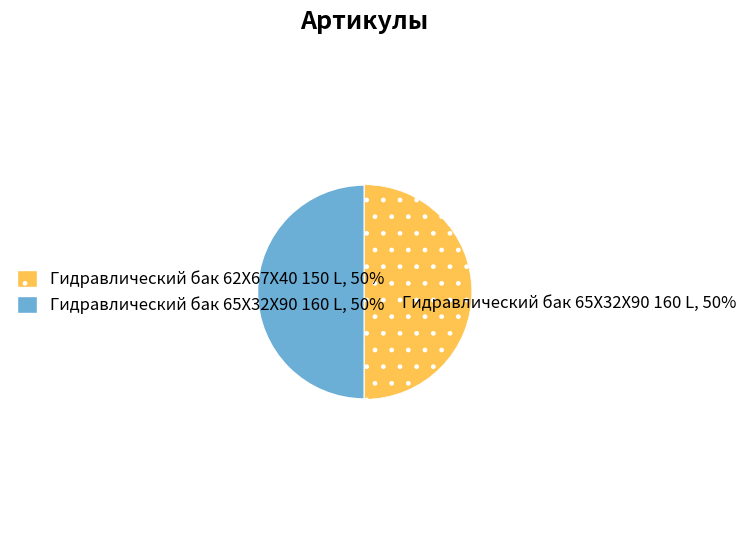

To the nearest percent, what is the average slice percentage?

50%